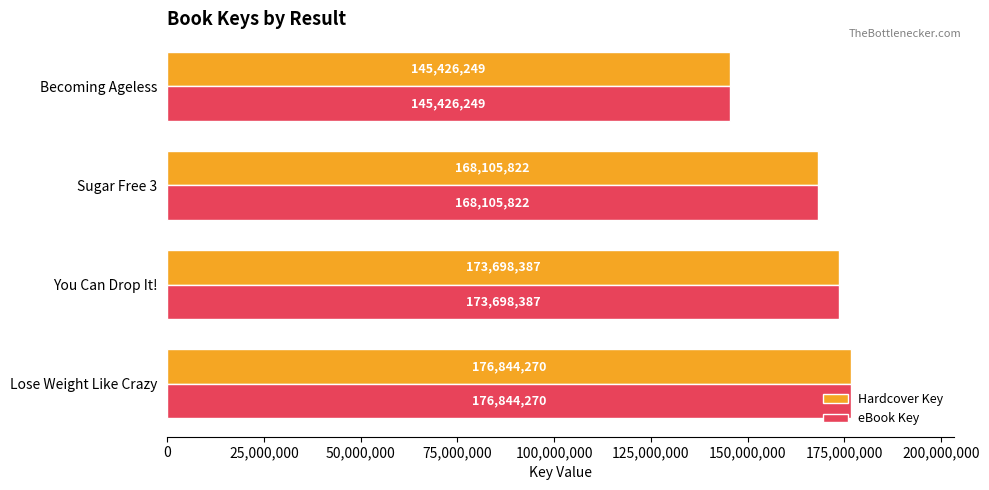

What is the lowest value of the eBook Key series?

145426249